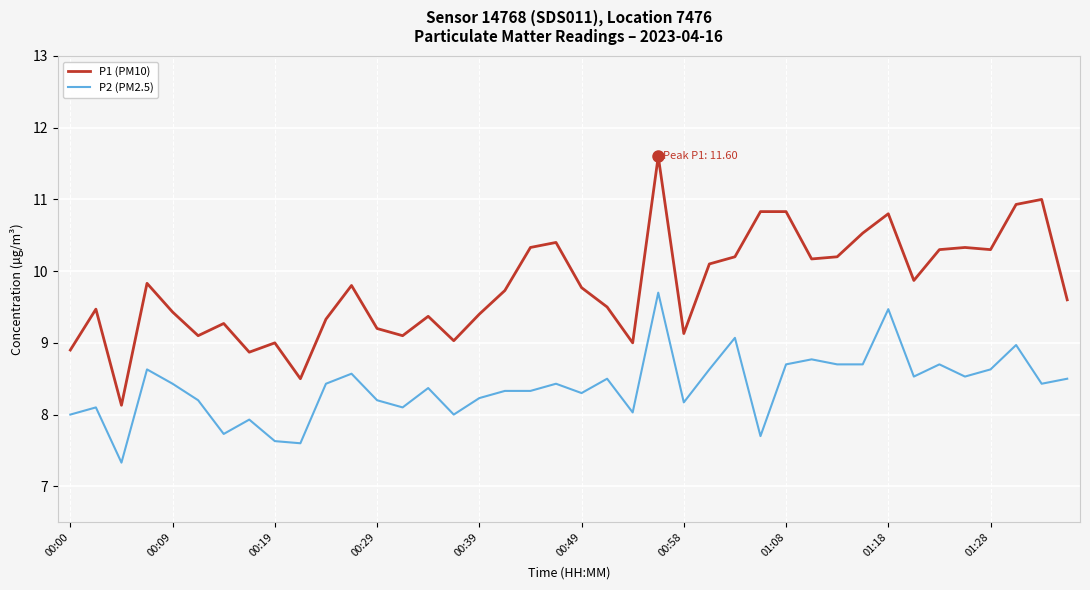

True or false: P2 (PM2.5) and P1 (PM10) cross at least once.

False